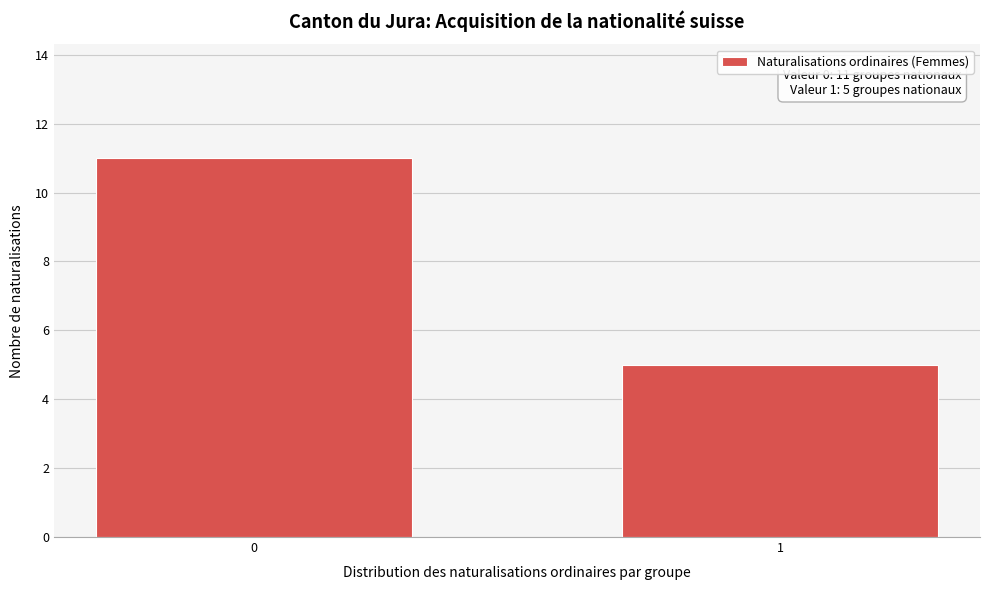

Reading left to right, extract all data points from this chart.

11	5